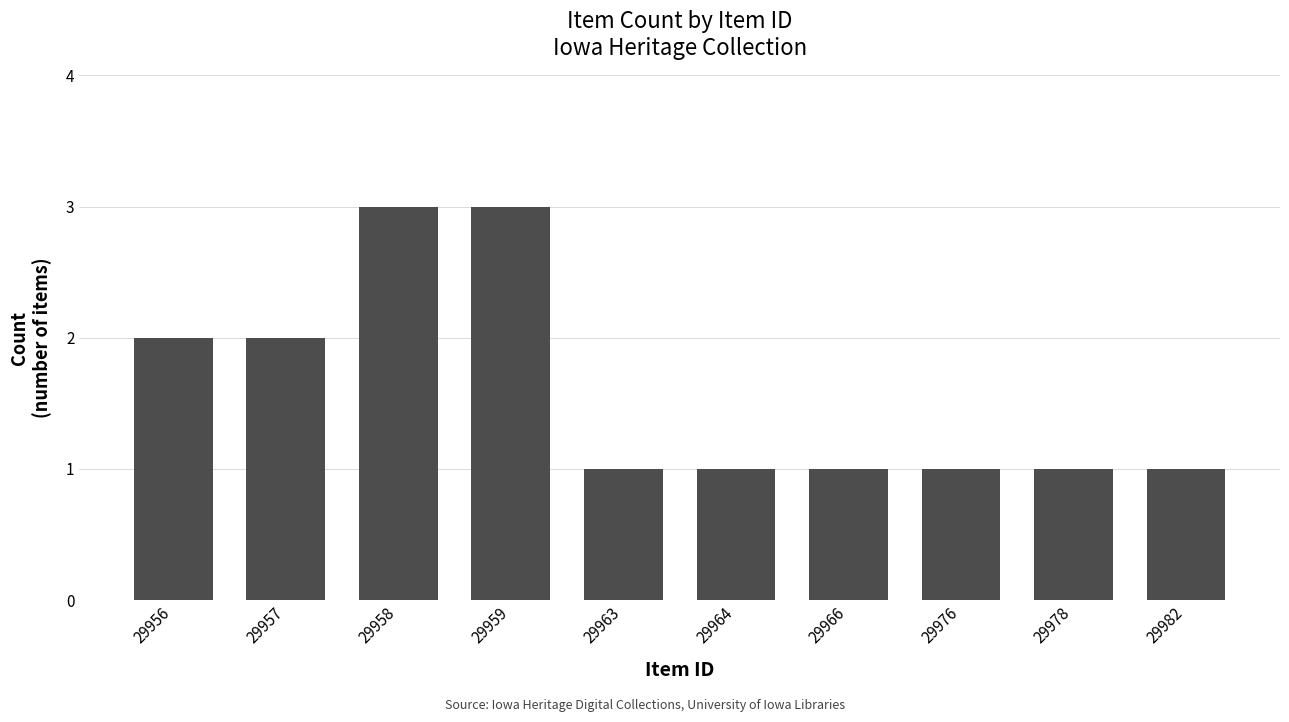

What is the approximate value at 29976?

1